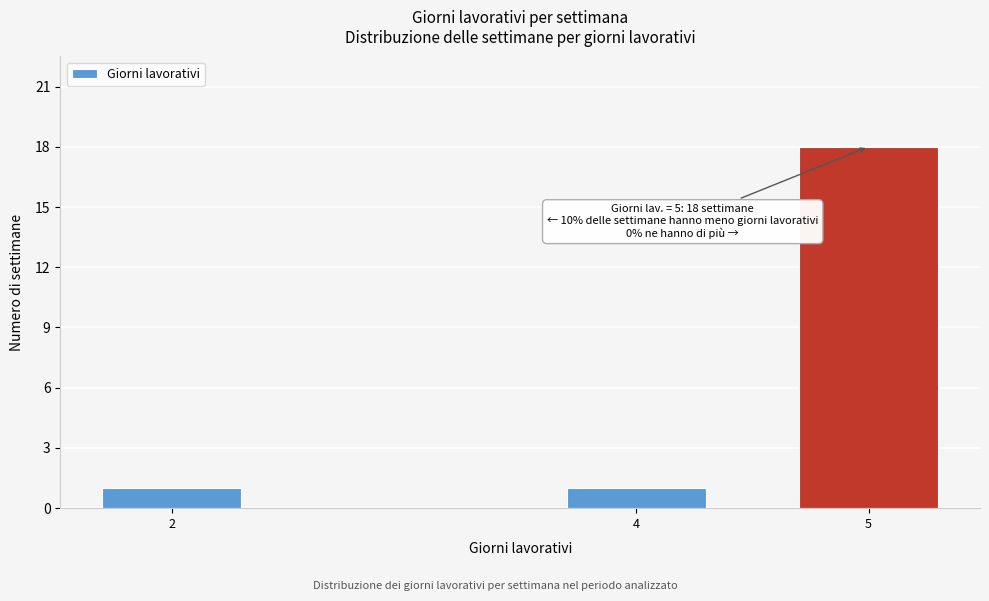

Reading left to right, extract all data points from this chart.

2=1	4=1	5=18